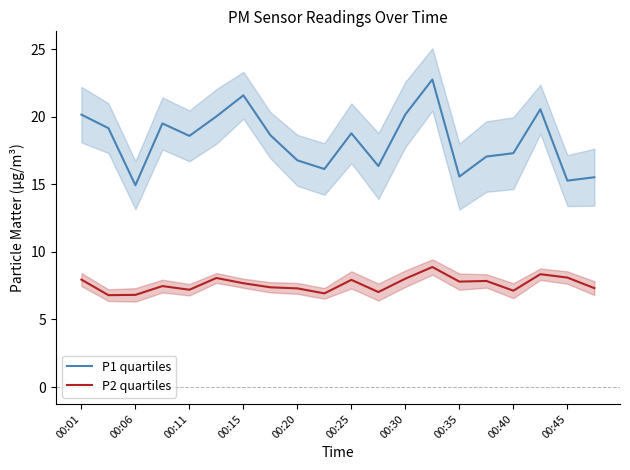

Is it true that P2 quartiles equals 7.8 at 00:35?

True